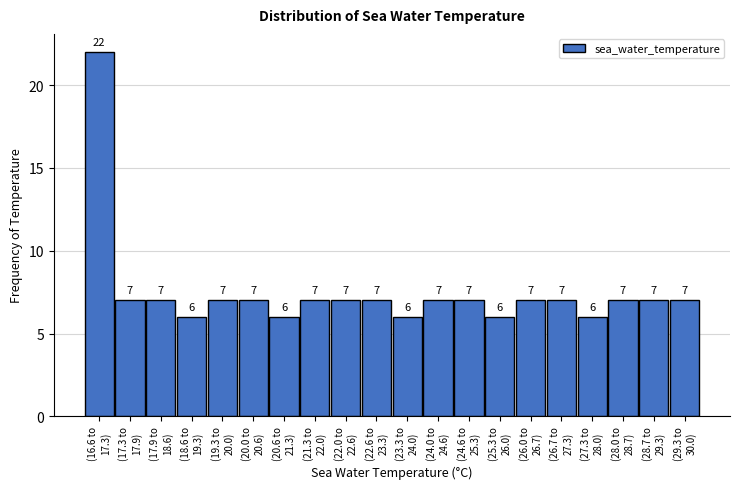

Reading left to right, transcribe all the data shown in this chart.

22	7	7	6	7	7	6	7	7	7	6	7	7	6	7	7	6	7	7	7